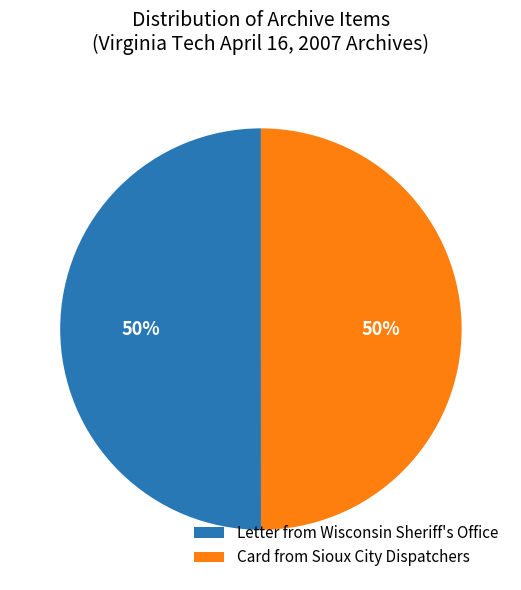

Combined, do Card from Sioux City Dispatchers and Letter from Wisconsin Sheriff's Office account for over 50%?

Yes